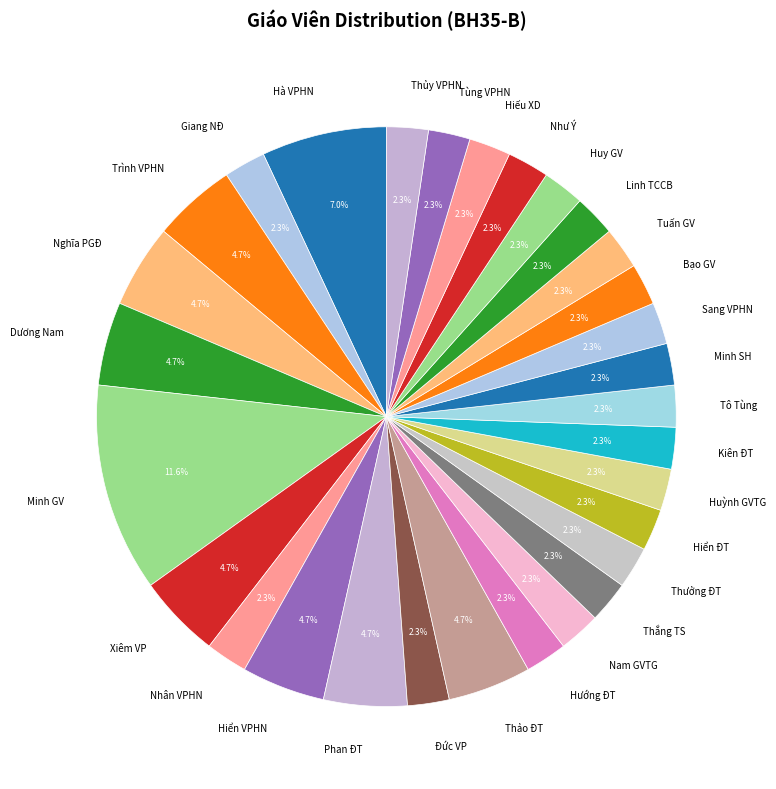

What is the ratio of the value at Nam GVTG to the value at Xiêm VP?

0.5